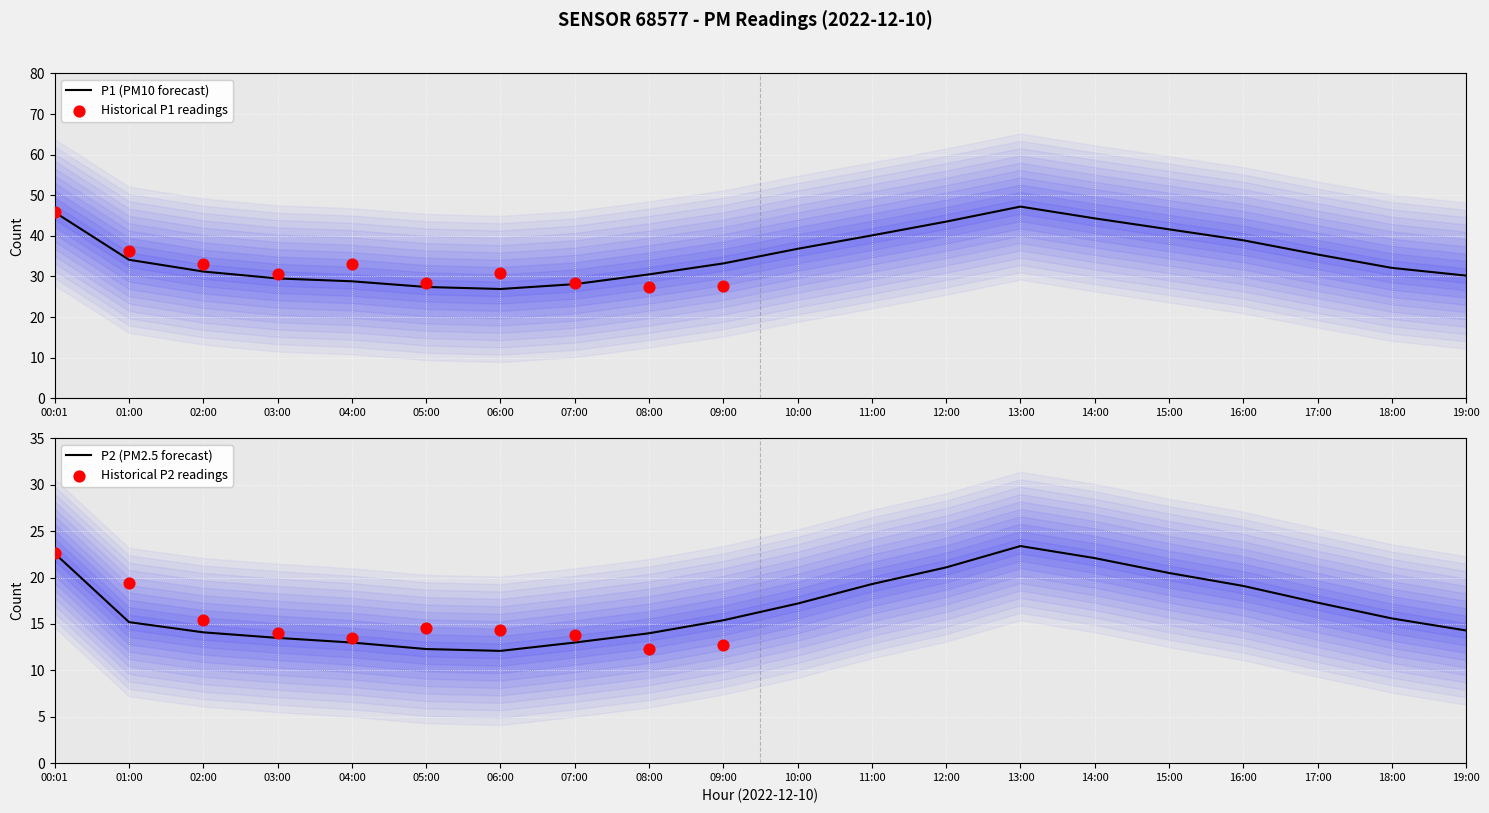

At which category is the sum across all series the highest?

13:00